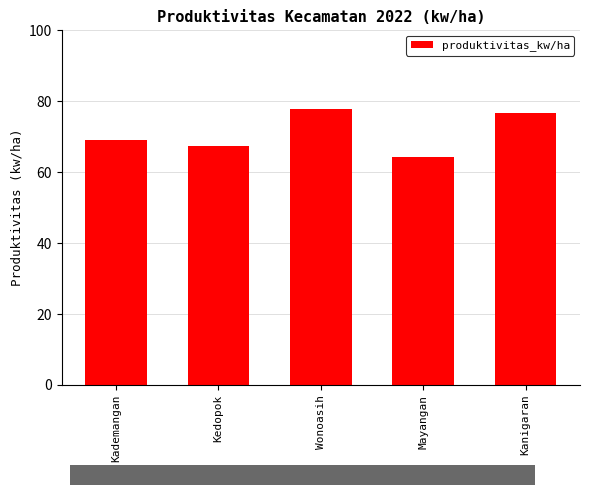

What is the difference between the second highest and minimum values?

12.4